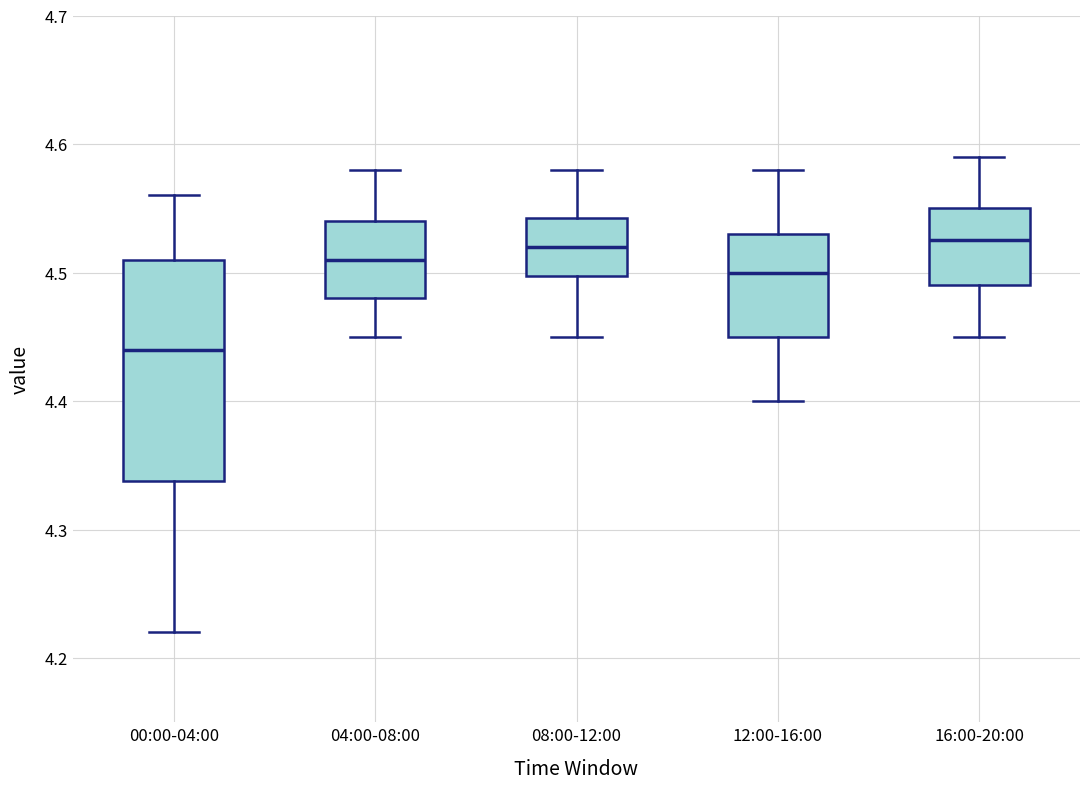

Comparing the boxes themselves (not the whiskers), which one is the tallest?

00:00-04:00